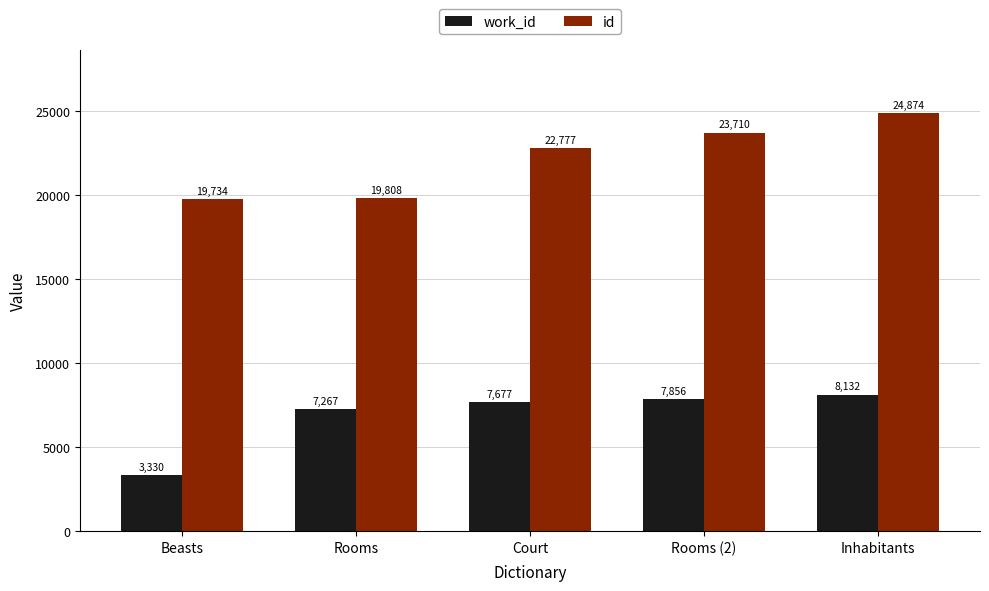

What is the label of the 1st bar from the left?

Beasts